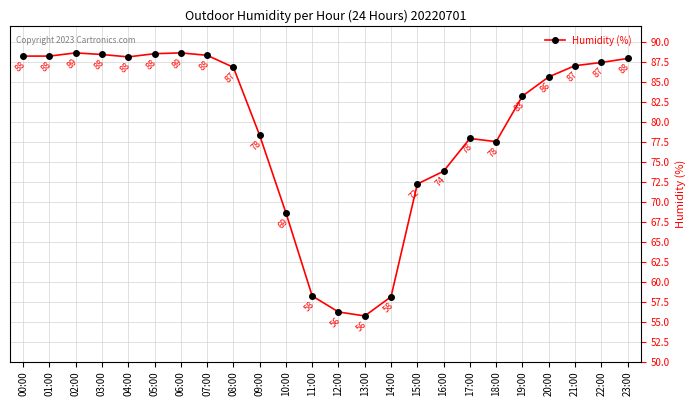

What is the ratio of the value at 13:00 to the value at 05:00?

0.6